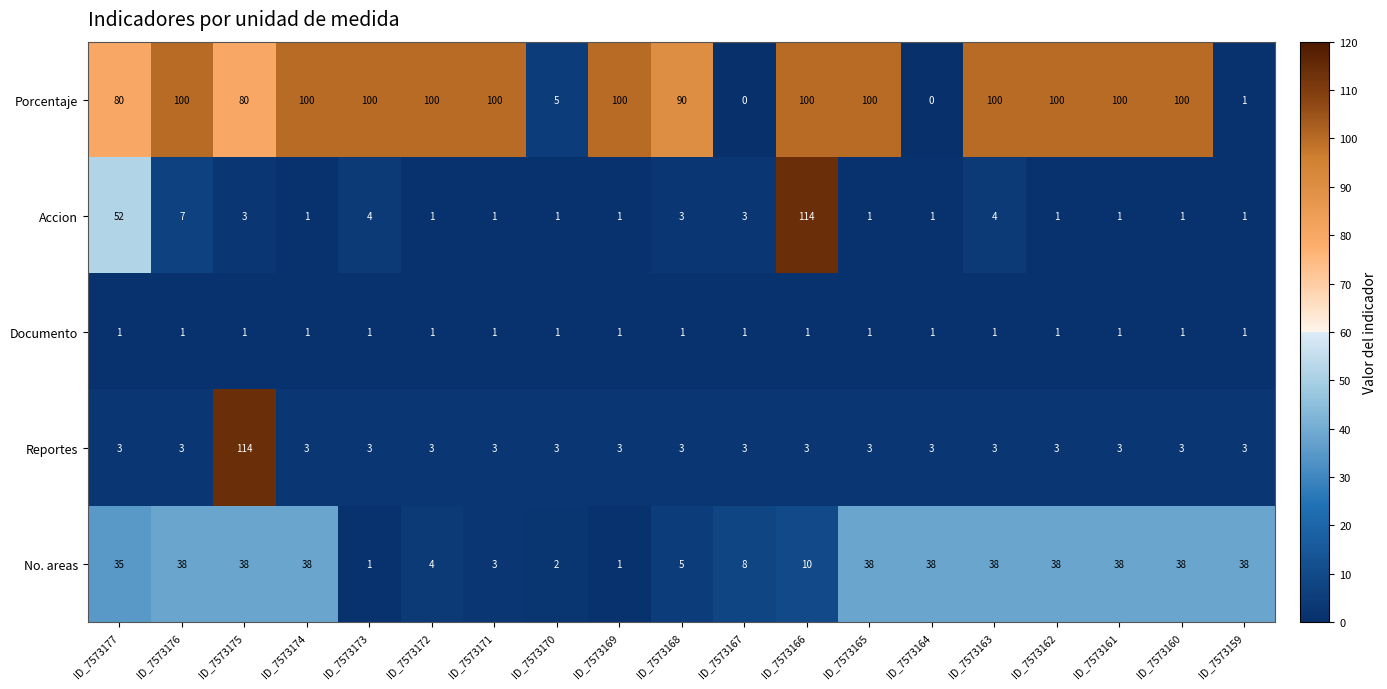

Is it true that Reportes equals 5 at ID_7573167?

False